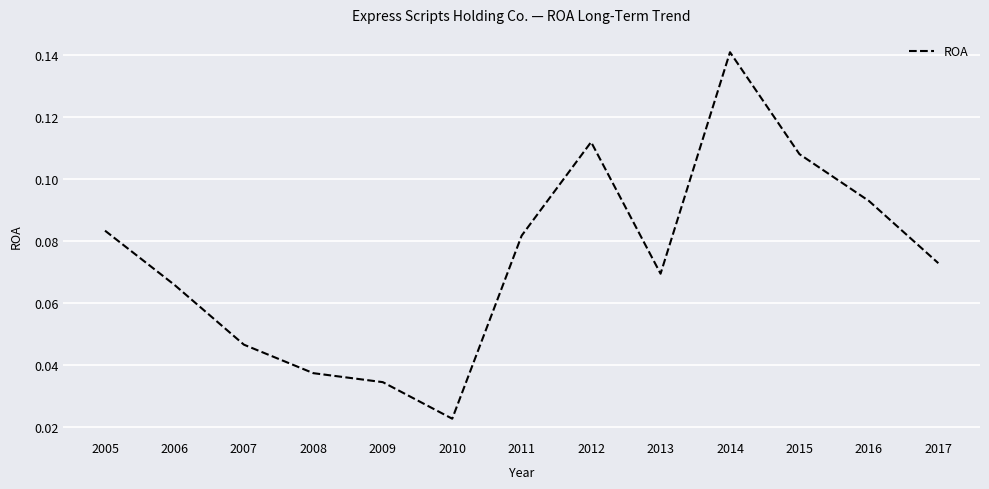

Is it true that the value at 2017 is 0.0?

False